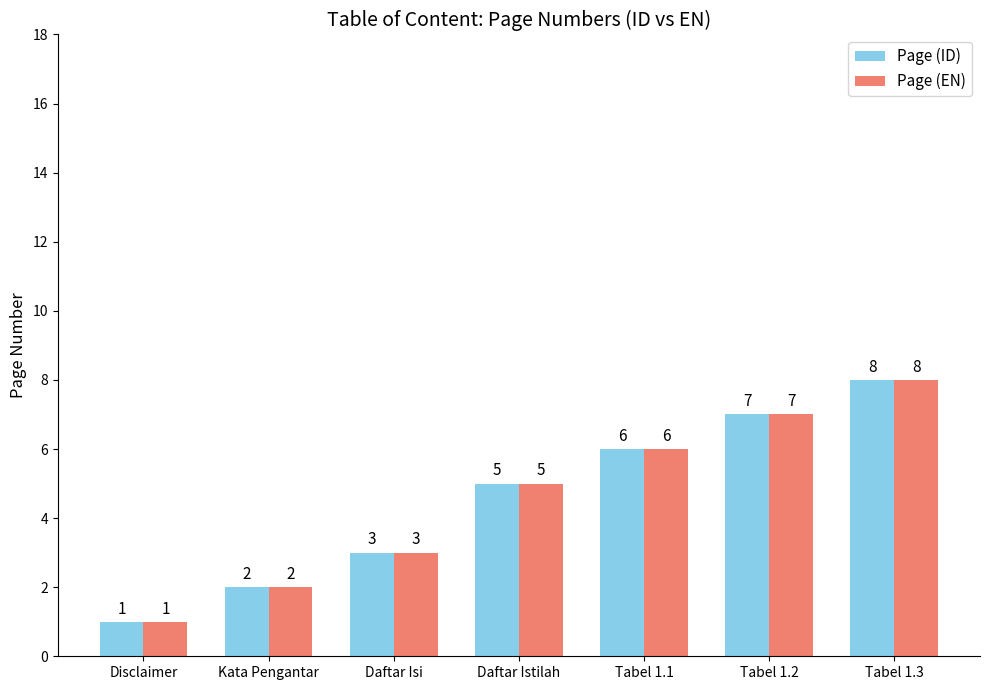

What is the total value across all series at Daftar Istilah?

10